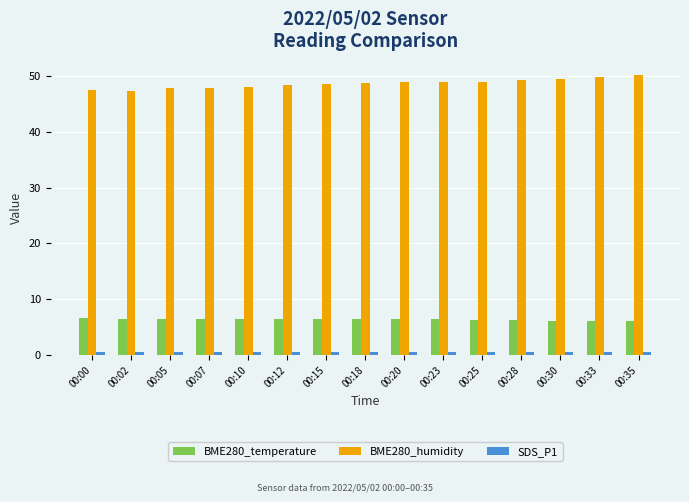

List the series in order of their peak value, lowest first.

SDS_P1, BME280_temperature, BME280_humidity